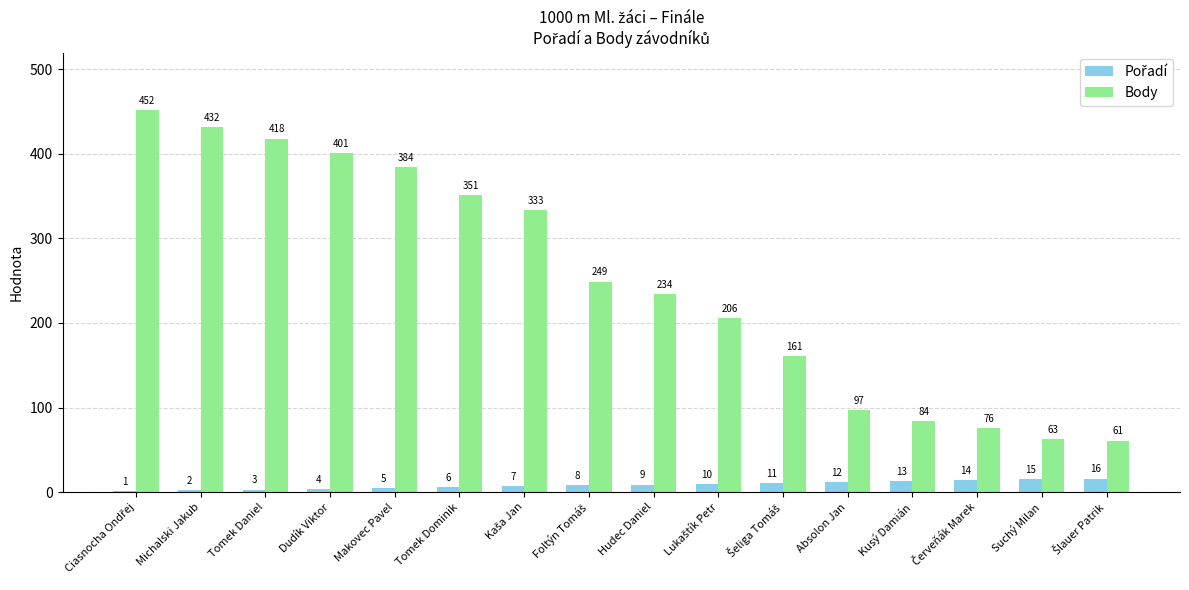

Read the Body value at Absolon Jan.

97